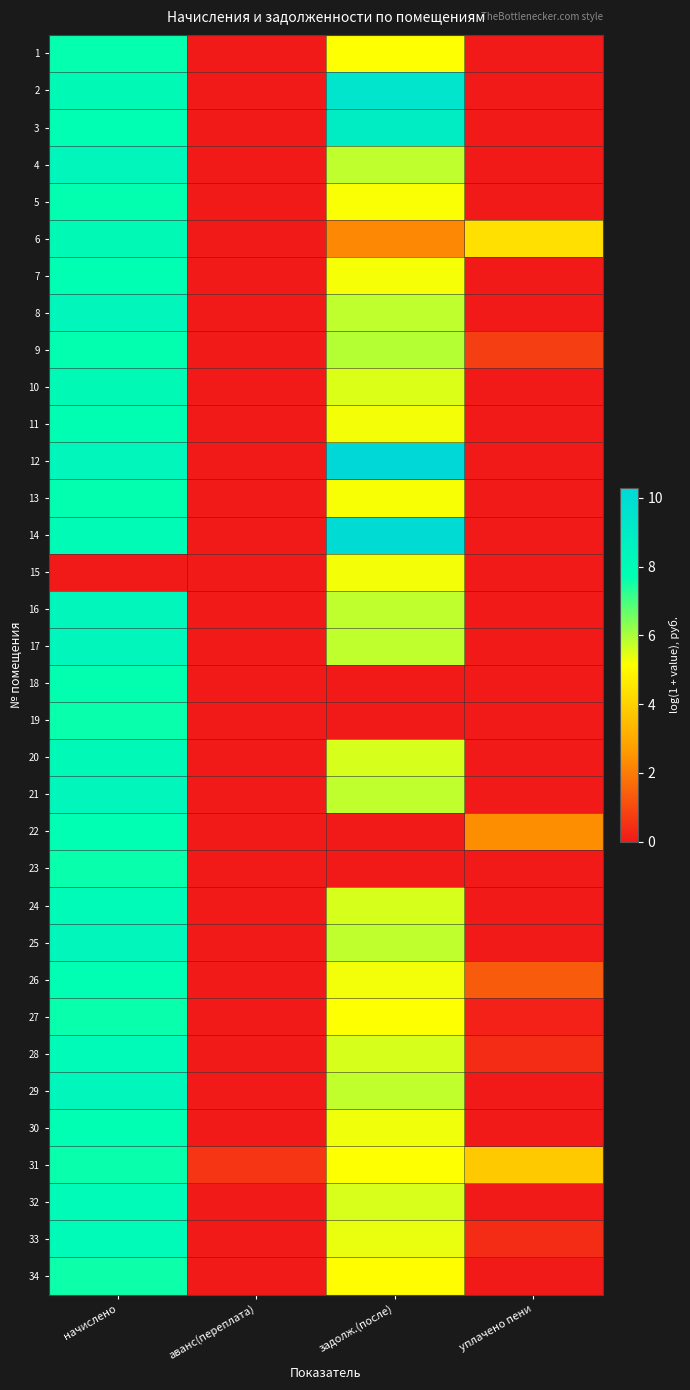

What is the spread (max minus min) of values at уплачено пени?

4.4